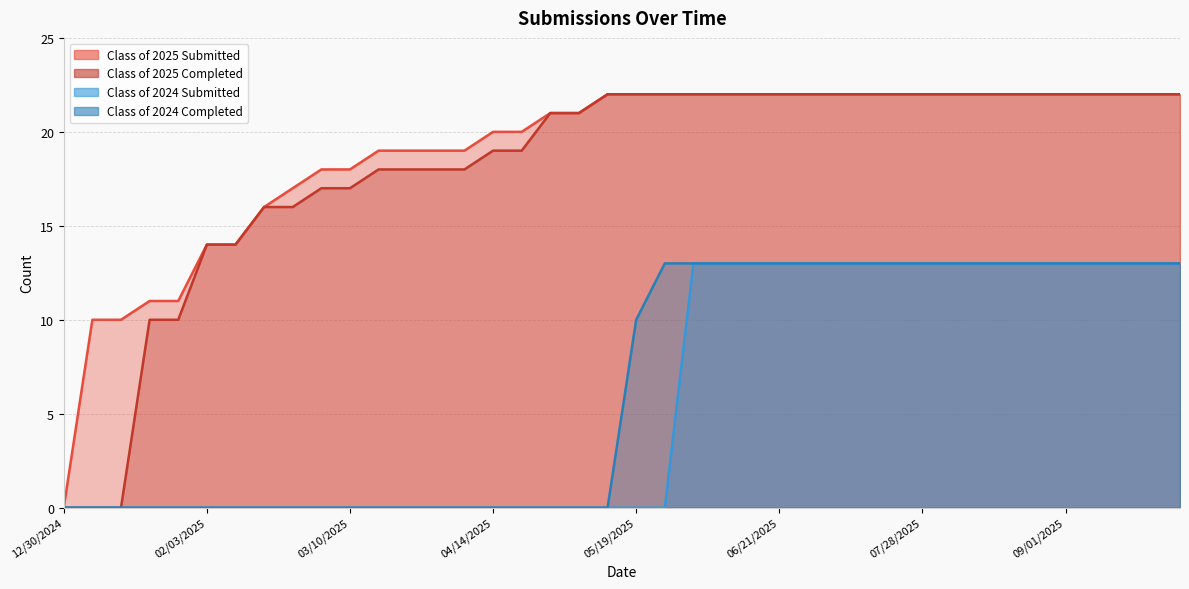

What are all the series names shown in the legend?

Class of 2025 Submitted, Class of 2025 Completed, Class of 2024 Submitted, Class of 2024 Completed